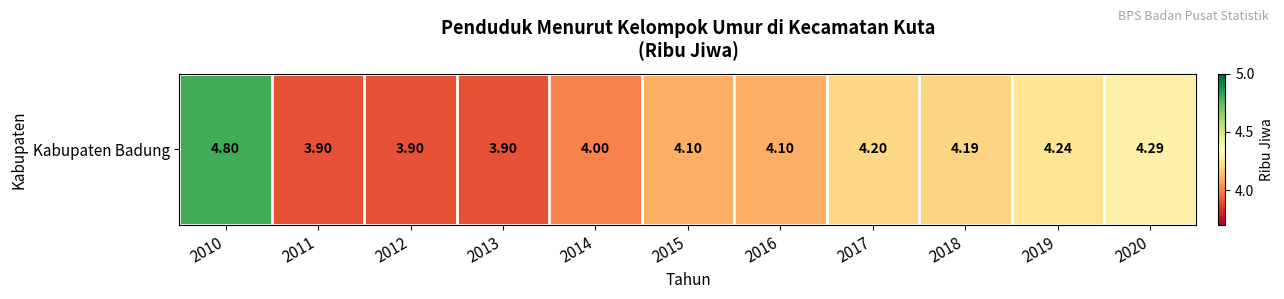

What is the average value?

4.1